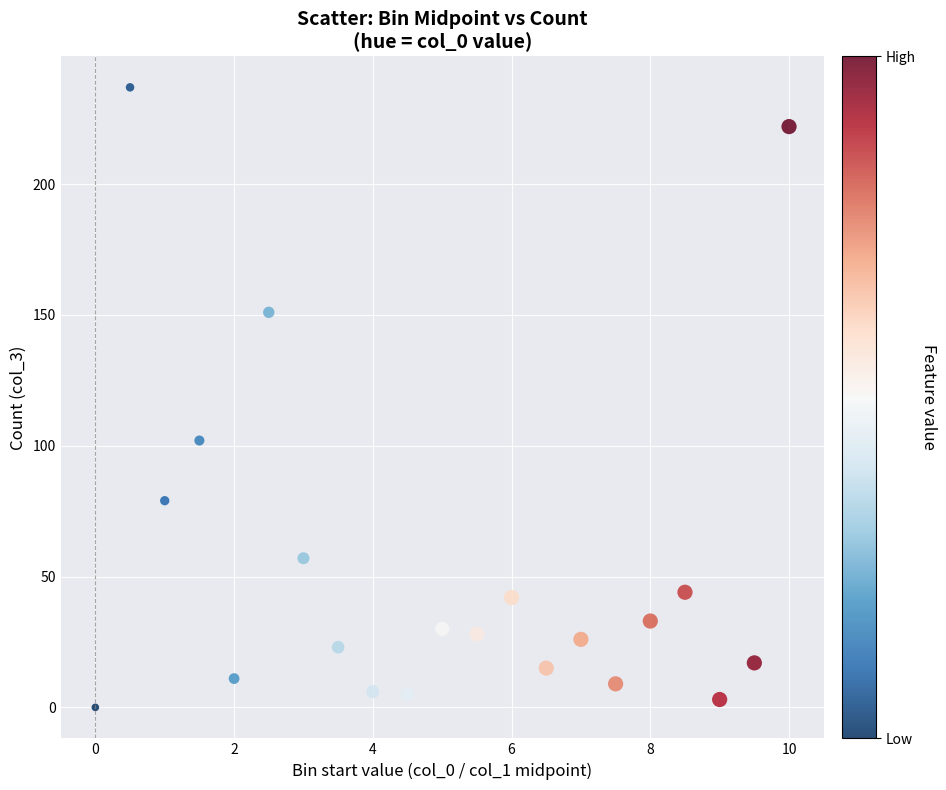

What Y value in the scatter plot is closest to 118?

102